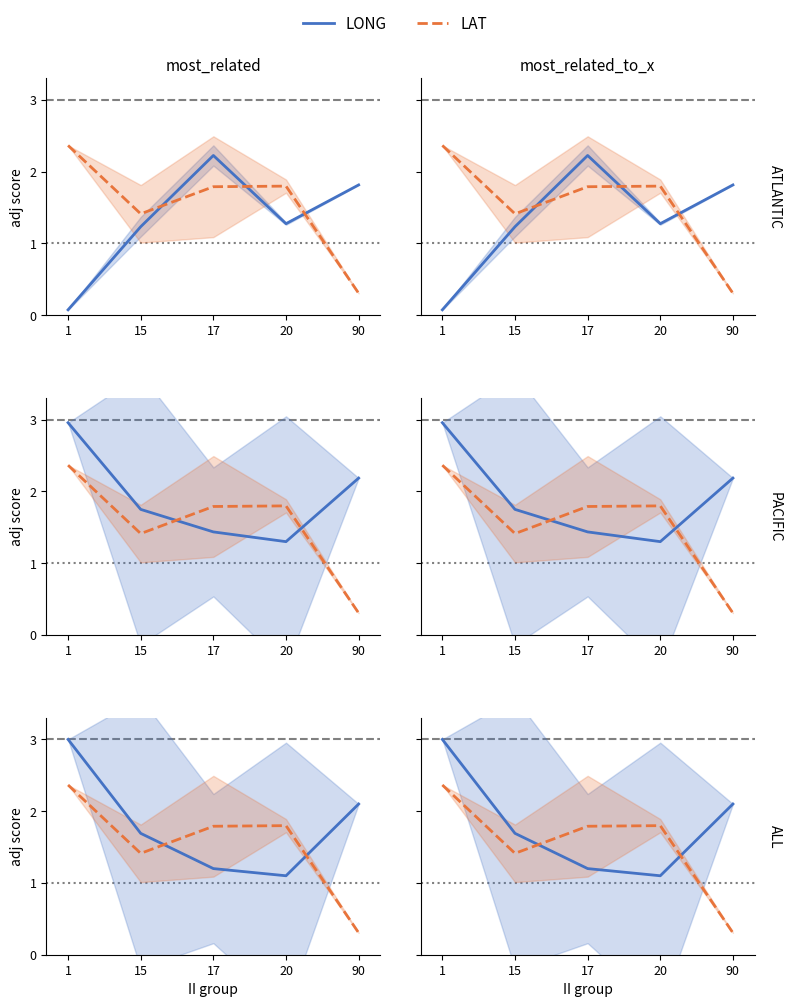

What is the average value of the LONG series?

1.8